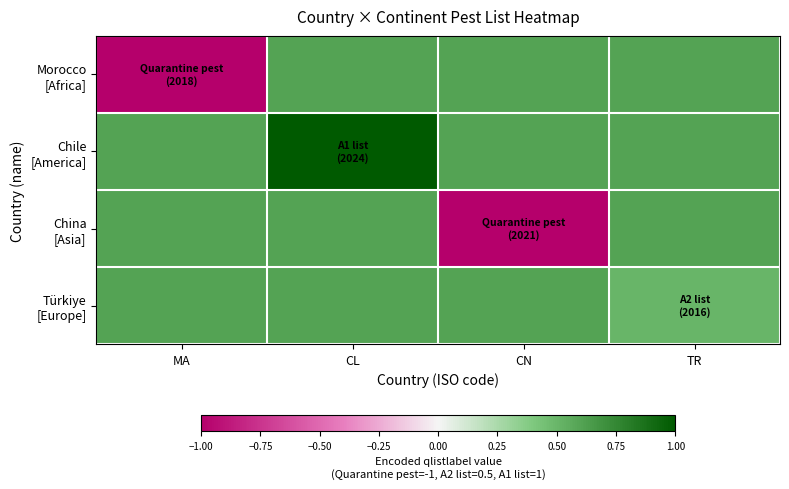

Which has a higher value, TR or CN?

CN